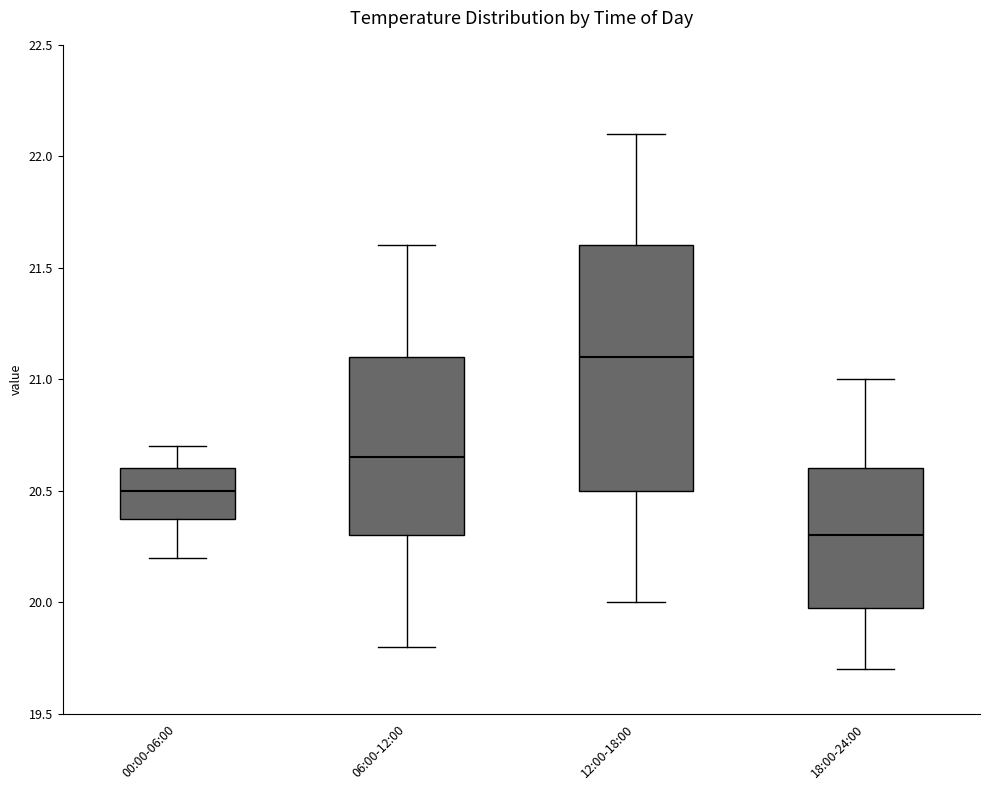

Reading left to right, read every box against the y-axis: the position of its median line, the range the box covers, and the ends of its whiskers. The values are not printed on the chart, so give them approximately, as read against the axis.

00:00-06:00: median 20.50, box 20.40 to 20.60, whiskers 20.20 to 20.70
06:00-12:00: median 20.65, box 20.30 to 21.10, whiskers 19.80 to 21.60
12:00-18:00: median 21.10, box 20.50 to 21.60, whiskers 20.00 to 22.10
18:00-24:00: median 20.30, box 20.00 to 20.60, whiskers 19.70 to 21.00